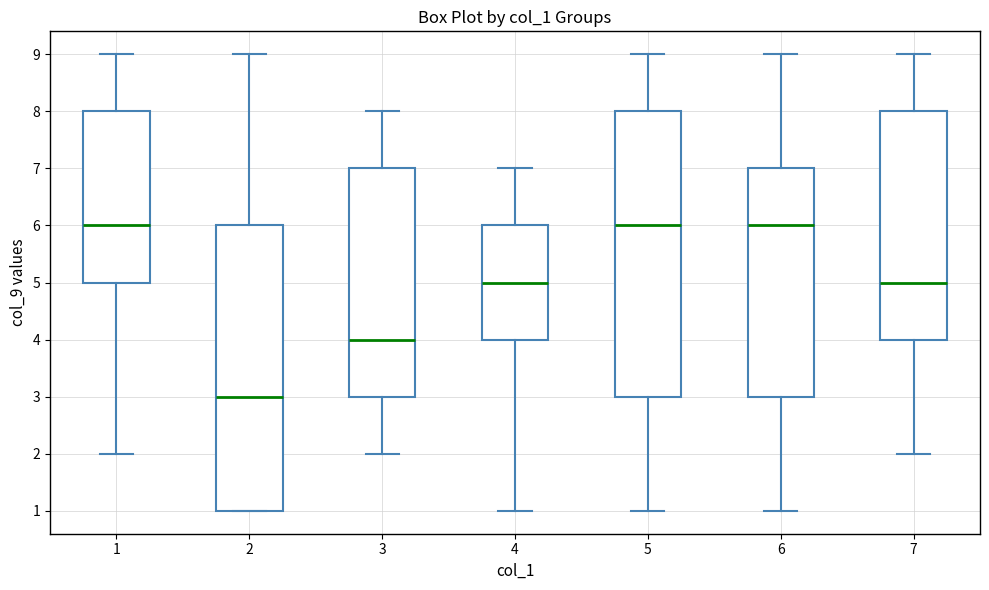

Reading left to right, transcribe this box plot: for each box, give where its median line is, the range the box spans, and where its two whiskers end, as read against the y-axis. The values are not printed on the chart, so give them approximately, as read against the axis.

1: median 6, box 5 to 8, whiskers 2 to 9
2: median 3, box 1 to 6, whiskers 1 to 9
3: median 4, box 3 to 7, whiskers 2 to 8
4: median 5, box 4 to 6, whiskers 1 to 7
5: median 6, box 3 to 8, whiskers 1 to 9
6: median 6, box 3 to 7, whiskers 1 to 9
7: median 5, box 4 to 8, whiskers 2 to 9